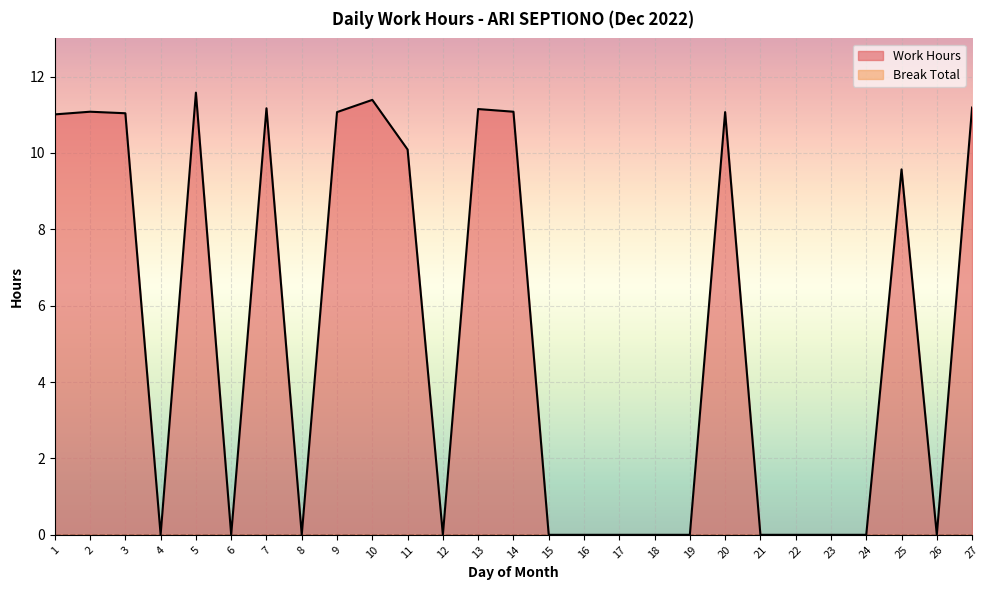

At which category does the chart reach its minimum across all series?

4